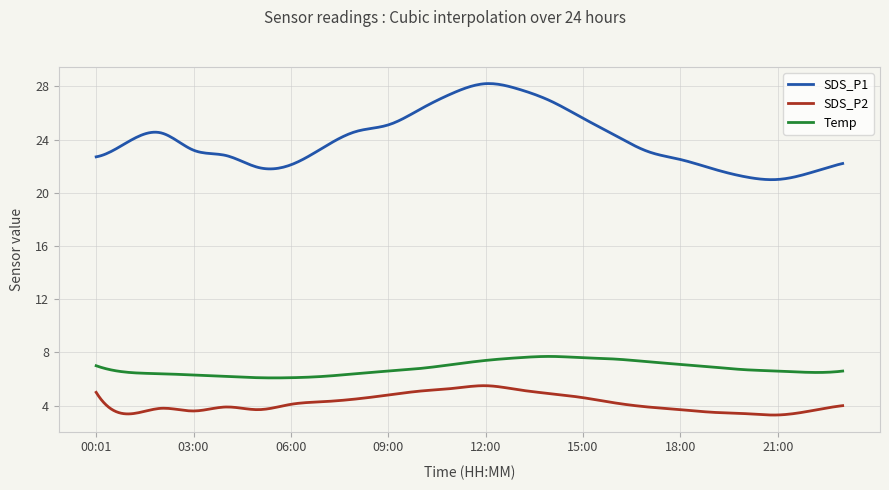

Which series has the largest total across all categories?

SDS_P1